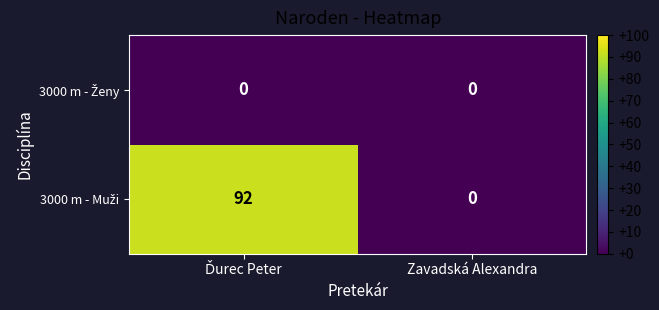

What is the greatest value displayed?

92